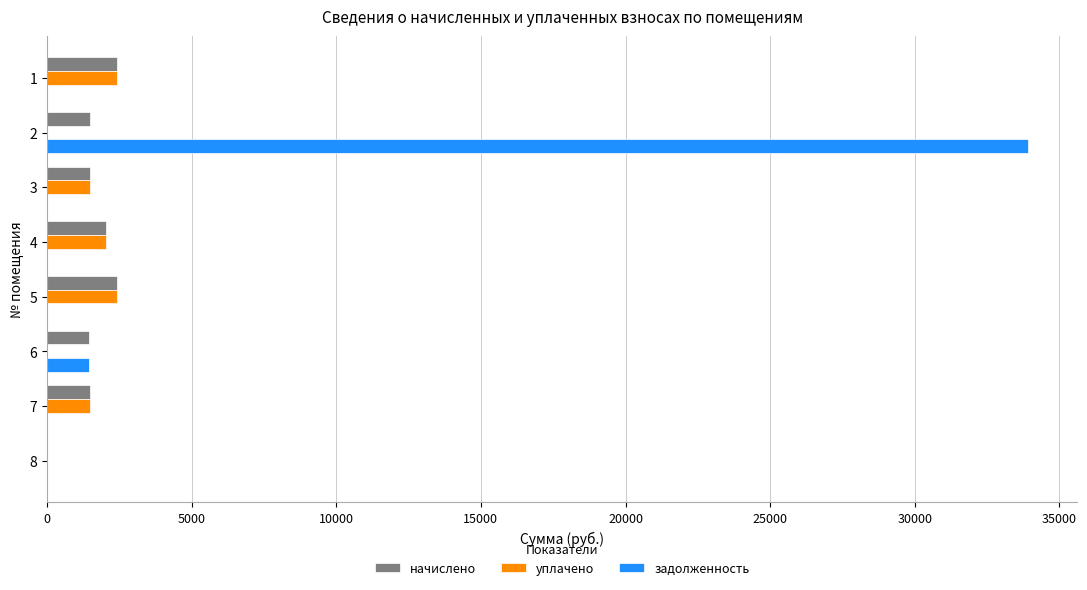

What is the sum of all задолженность values?

35386.3